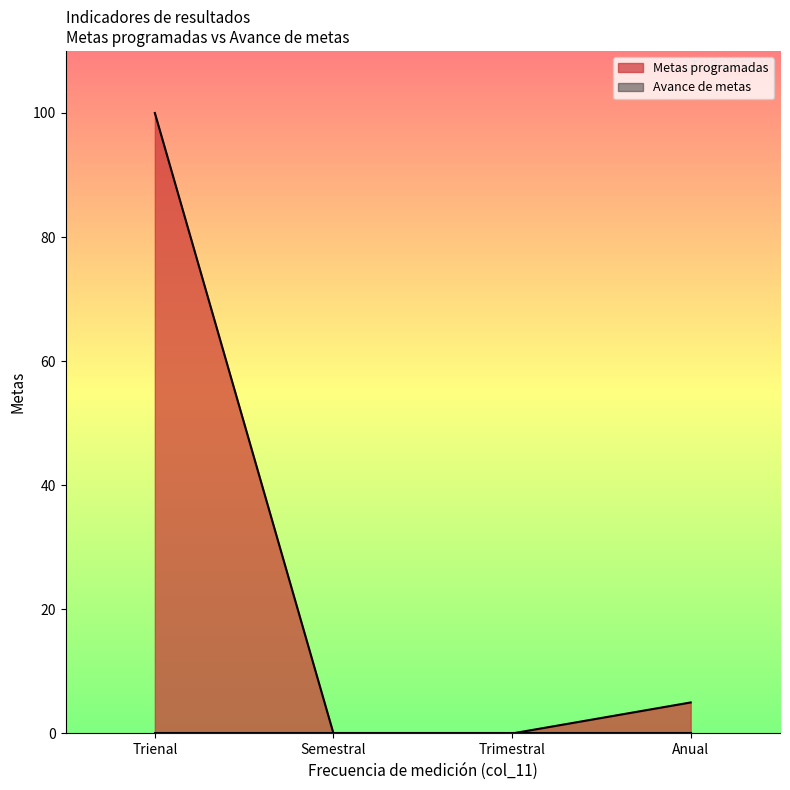

True or false: Metas programadas and Avance de metas intersect in this chart.

False